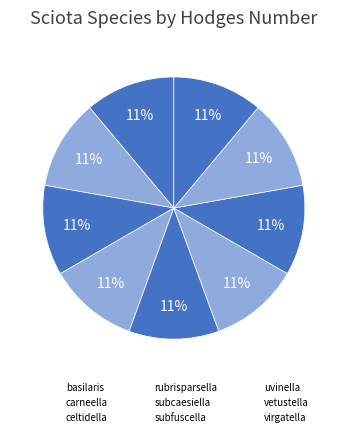

Do basilaris and celtidella together represent more than half of the pie?

No